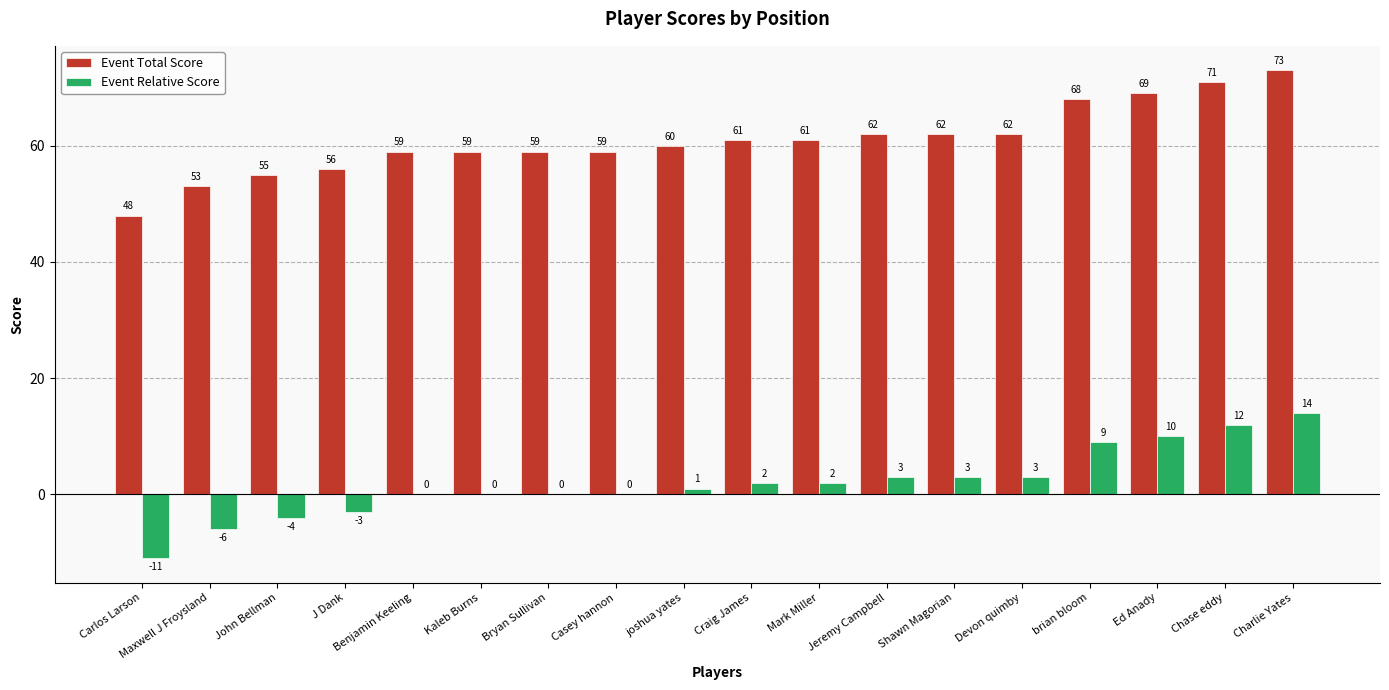

What is the total value across all series at John Bellman?

51